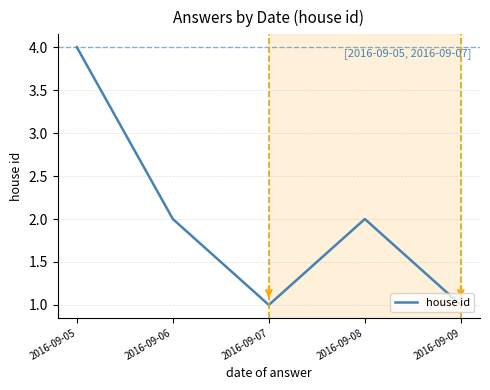

How many interior local peaks (higher than both neighbors) does the data have?

1